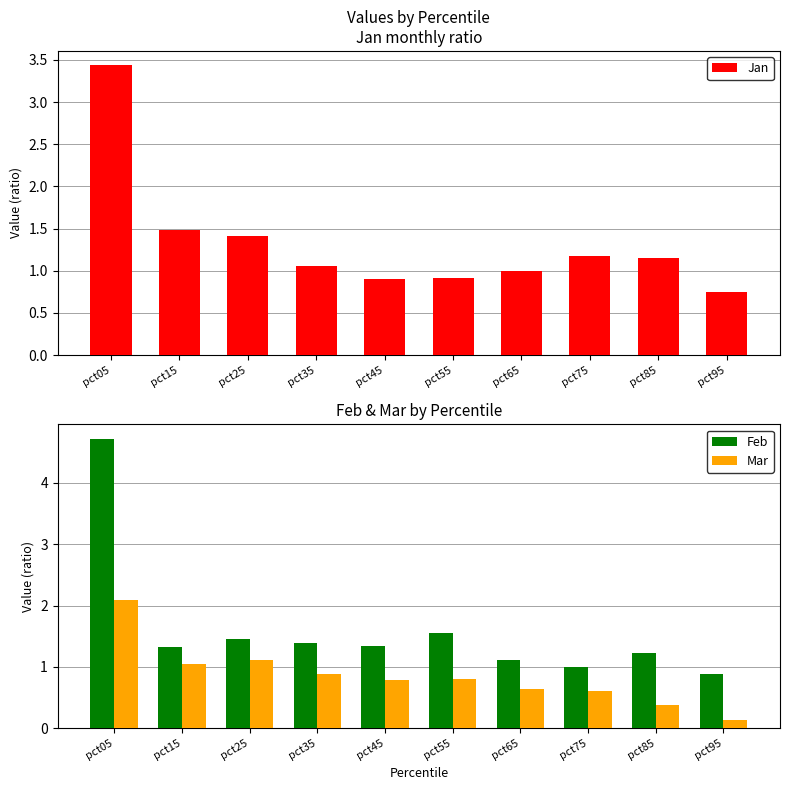

What are all the series names shown in the legend?

Jan, Feb, Mar